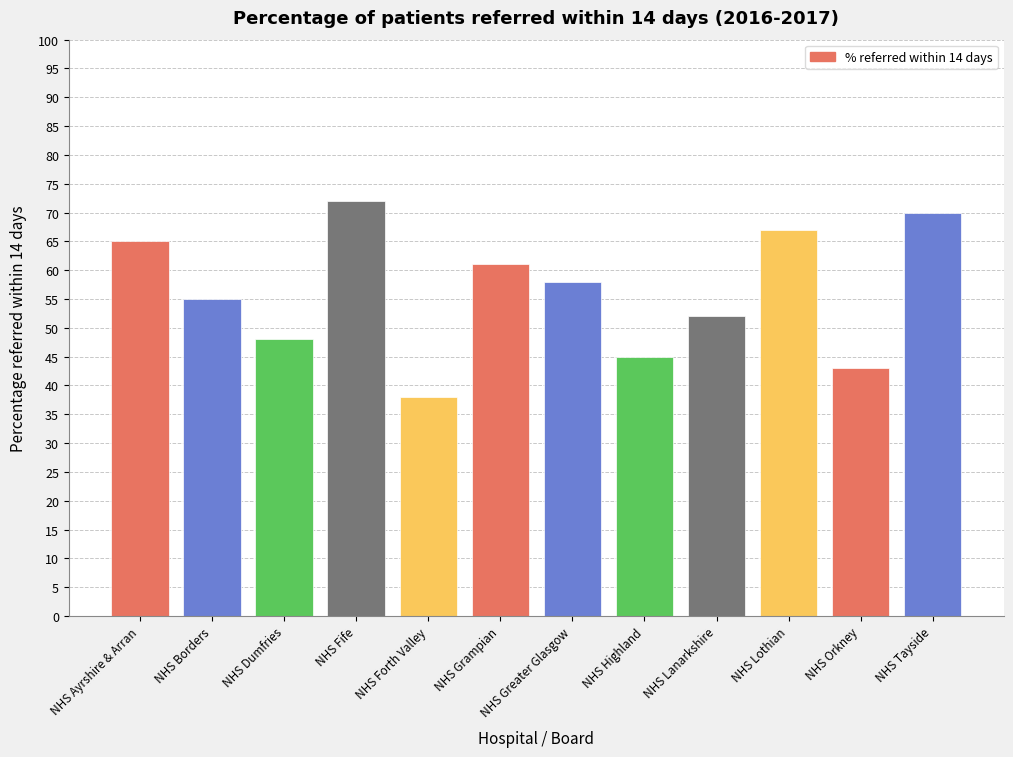

What is the label of the 10th bar from the right?

NHS Dumfries